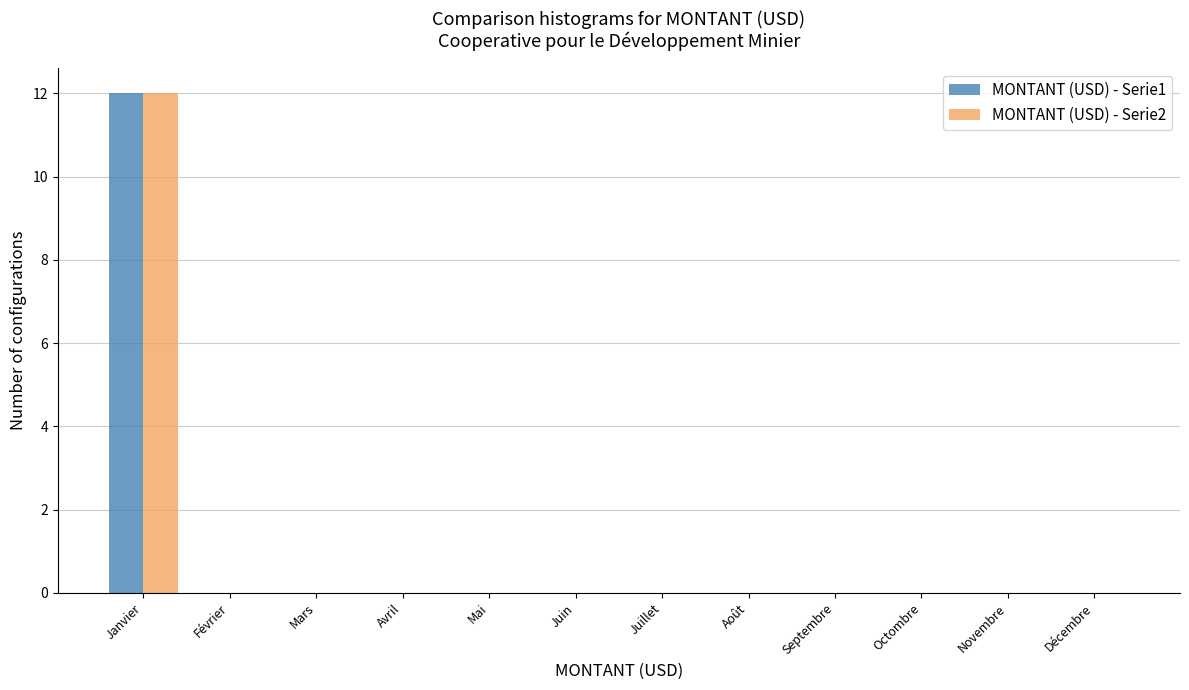

Reading right to left, transcribe all the data shown in this chart.

MONTANT (USD) - Serie1: Décembre=0	Novembre=0	Octombre=0	Septembre=0	Août=0	Juillet=0	Juin=0	Mai=0	Avril=0	Mars=0	Février=0	Janvier=12
MONTANT (USD) - Serie2: Décembre=0	Novembre=0	Octombre=0	Septembre=0	Août=0	Juillet=0	Juin=0	Mai=0	Avril=0	Mars=0	Février=0	Janvier=12